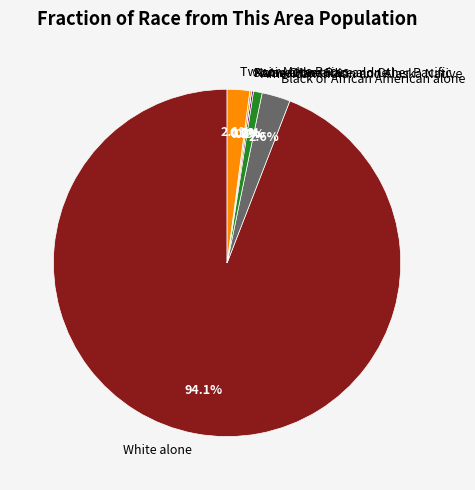

Between Two or More Races and Native Hawaiian and Other Pacific, which is larger?

Two or More Races